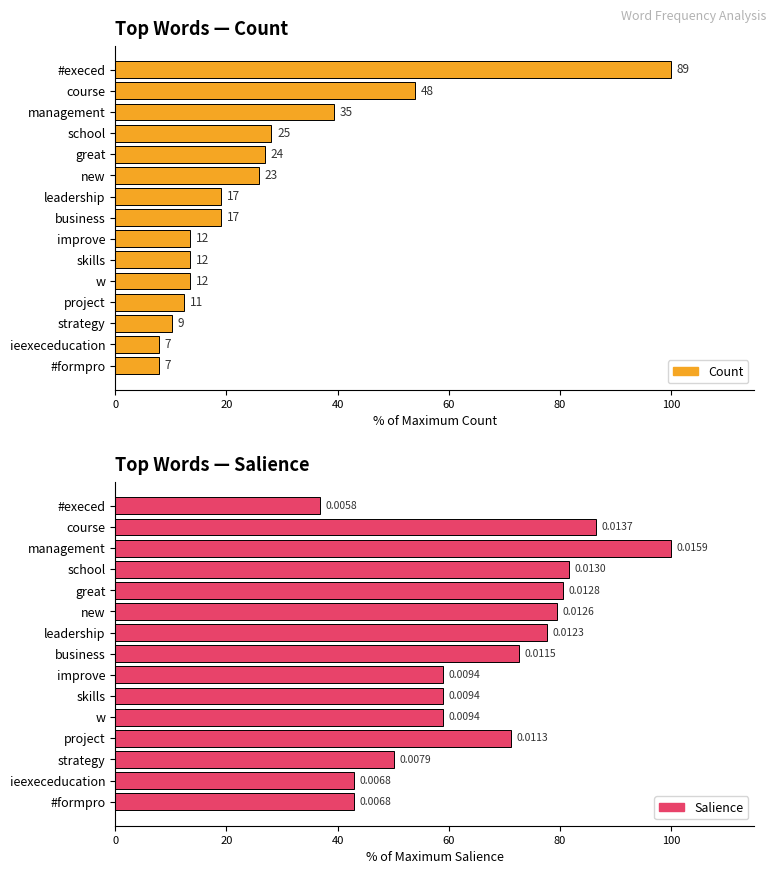

What is the difference between the maximum and minimum values in the Count series?

92.1